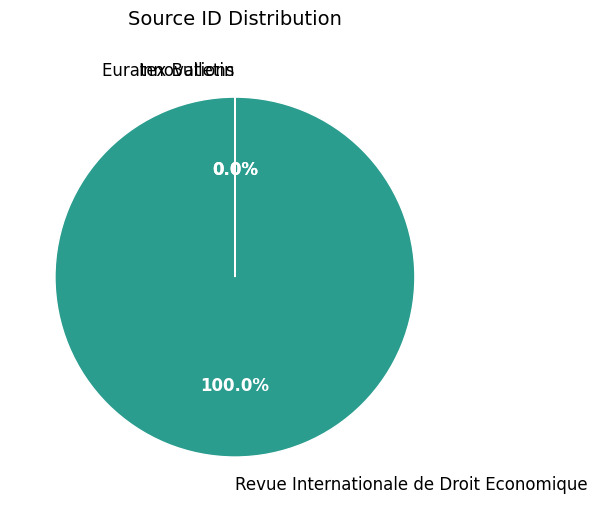

To the nearest percent, what portion does Revue Internationale de Droit Economique represent?

100%